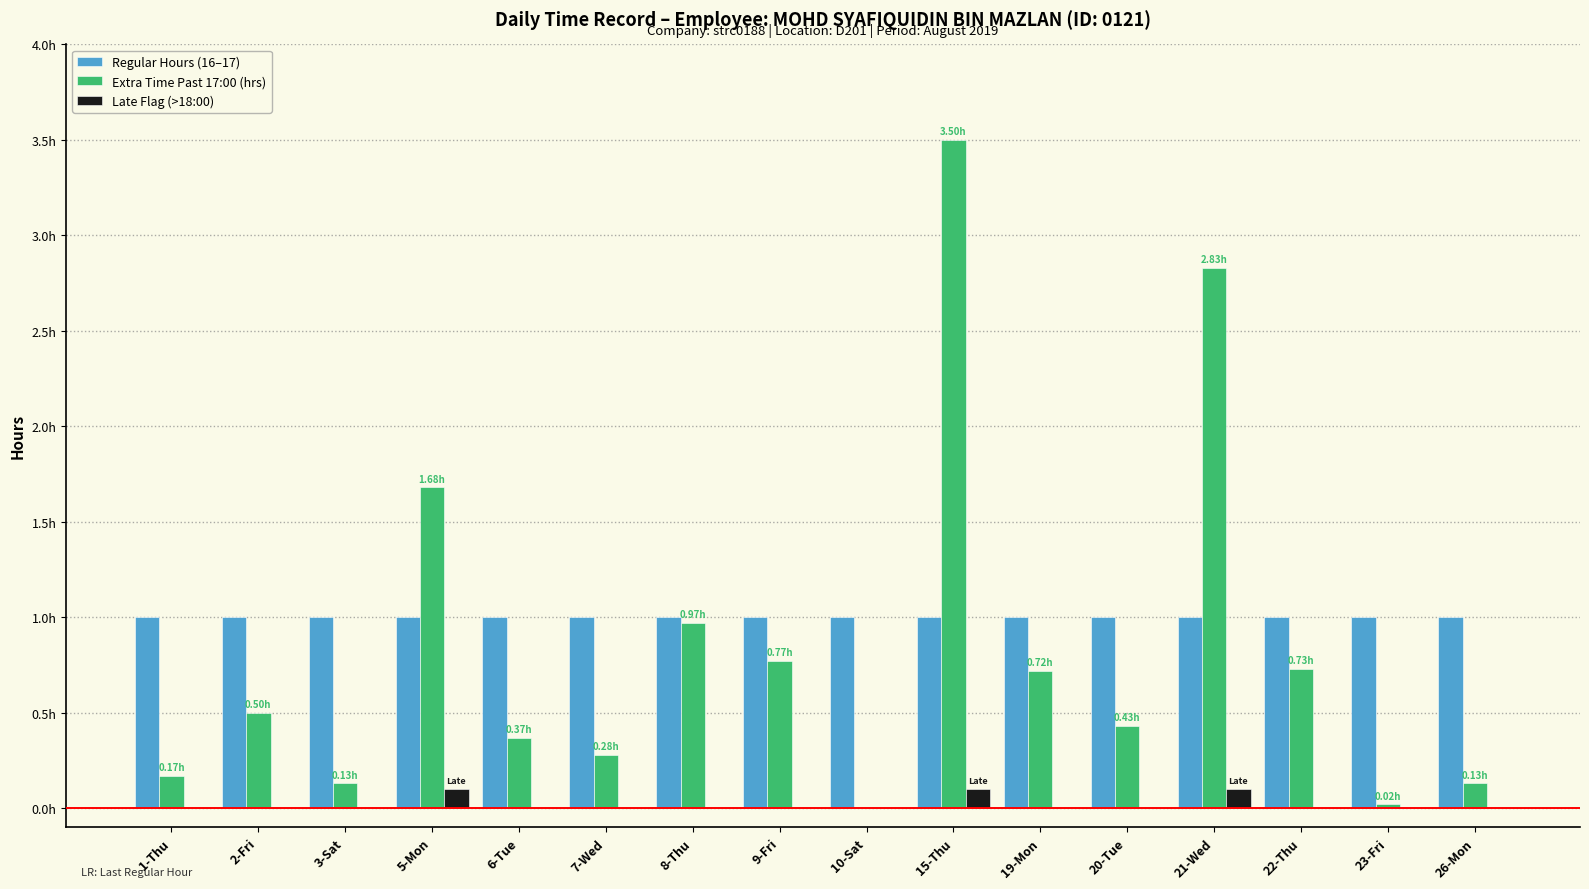

List the labels in order of Extra Time Past 17:00 (hrs) value, largest first.

15-Thu, 21-Wed, 5-Mon, 8-Thu, 9-Fri, 22-Thu, 19-Mon, 2-Fri, 20-Tue, 6-Tue, 7-Wed, 1-Thu, 3-Sat, 26-Mon, 23-Fri, 10-Sat